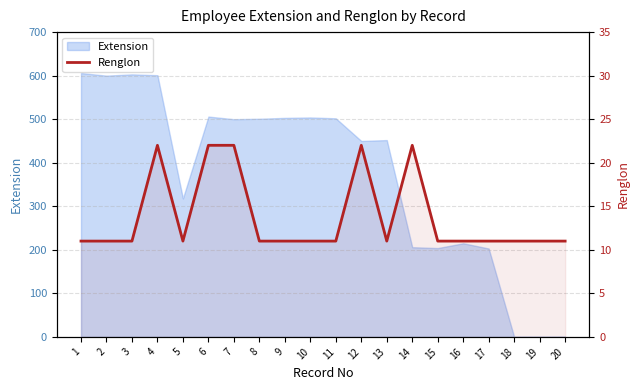

How many interior local peaks (higher than both neighbors) does the data have?

3